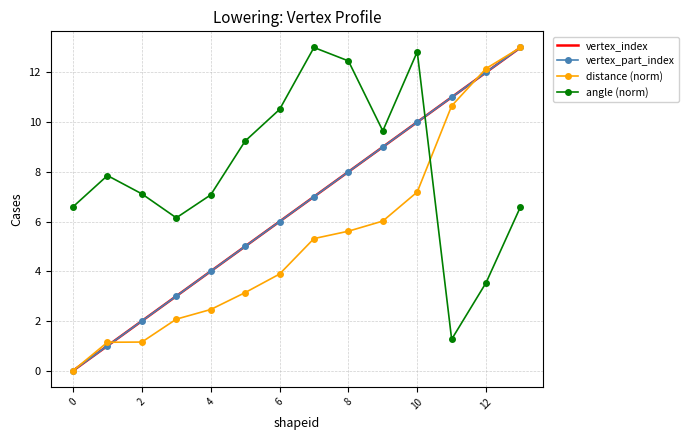

How many values in the distance (norm) series are below 5?

7